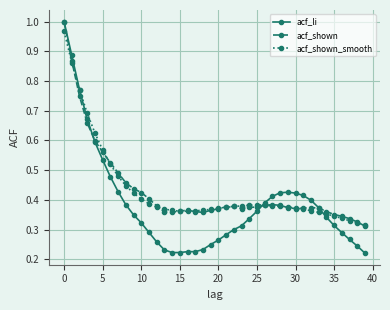

True or false: acf_li has more than 0 points higher than both neighbors.

True